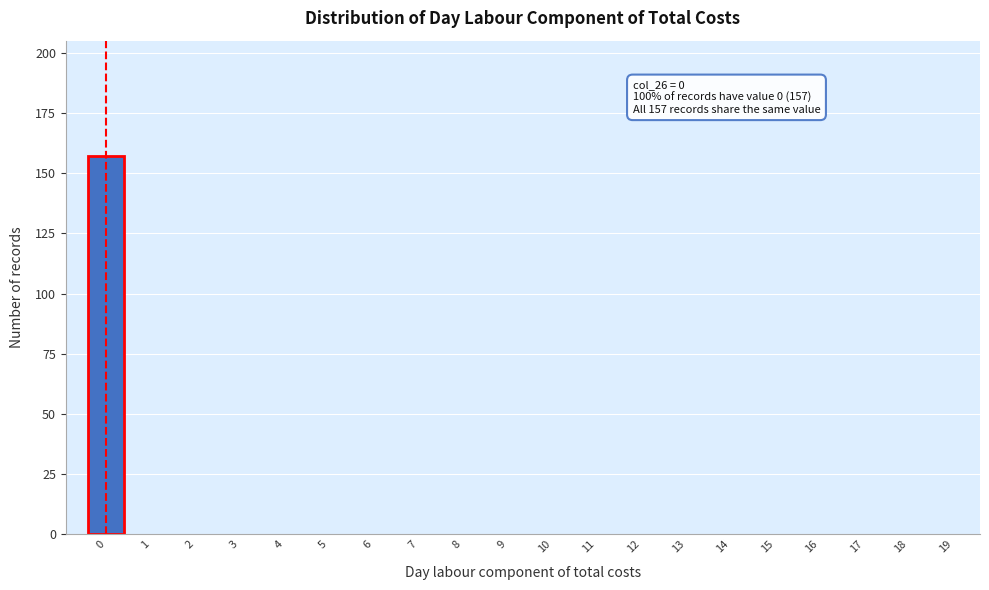

Reading left to right, transcribe all the data shown in this chart.

0=157	1=0	2=0	3=0	4=0	5=0	6=0	7=0	8=0	9=0	10=0	11=0	12=0	13=0	14=0	15=0	16=0	17=0	18=0	19=0